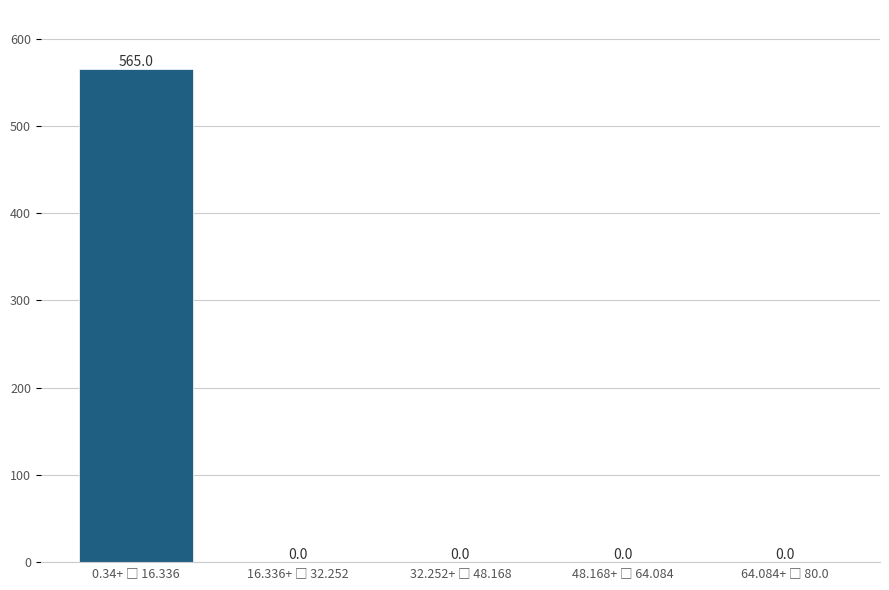

What is the sum of all values?

565